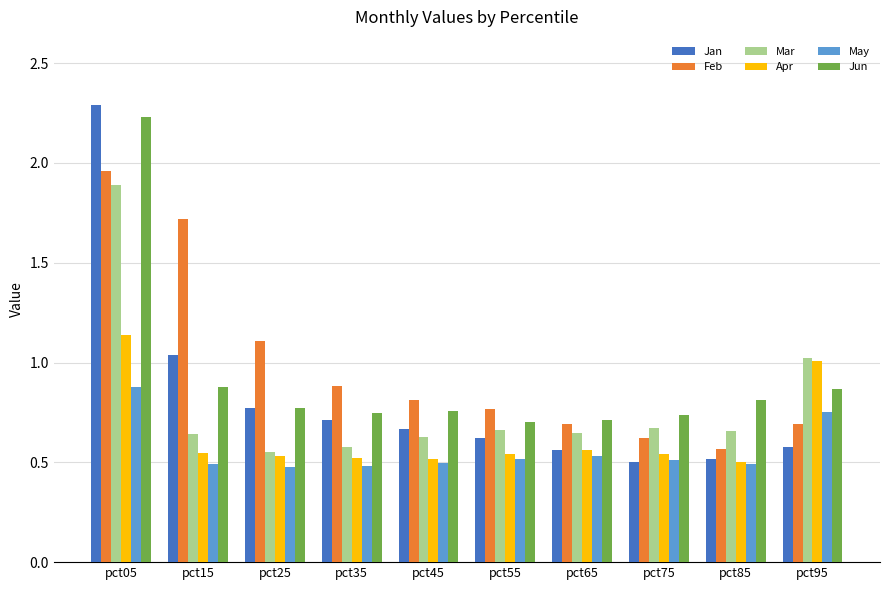

What is the spread (max minus min) of values at pct35?

0.4